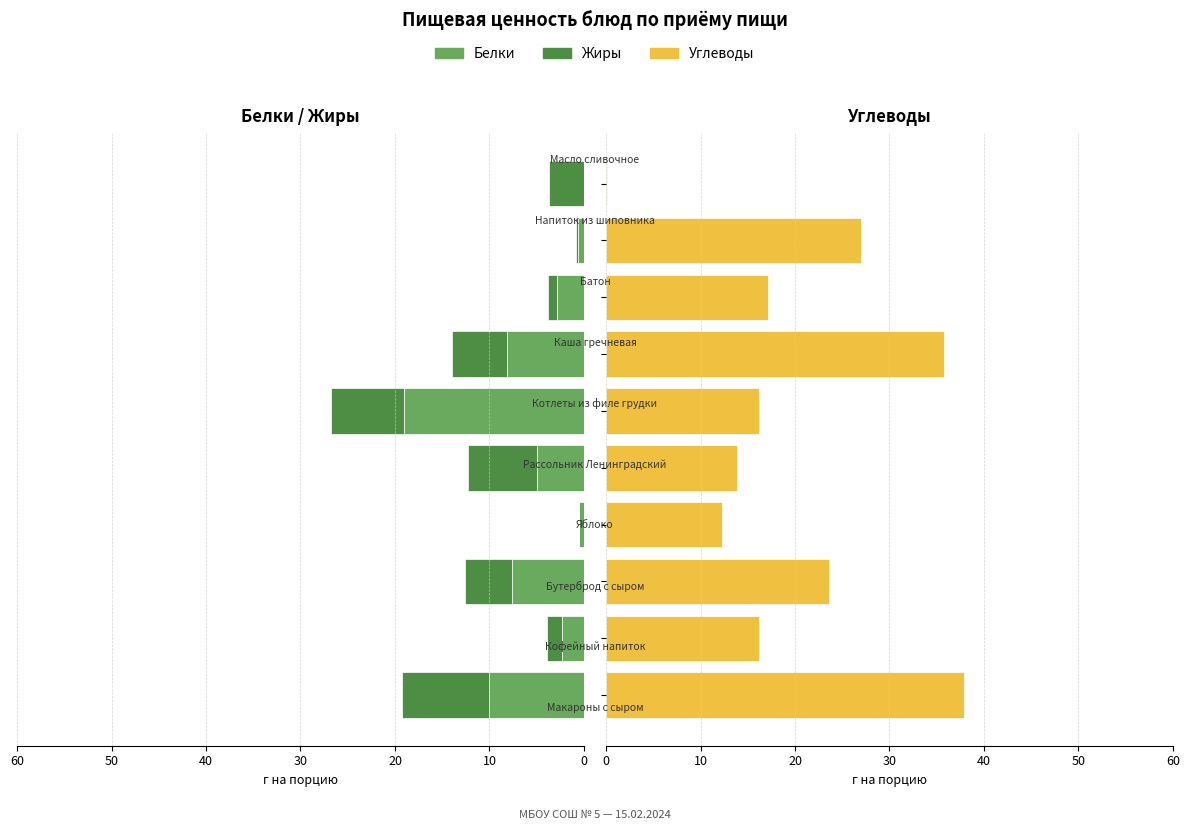

Does the chart contain any negative values?

No